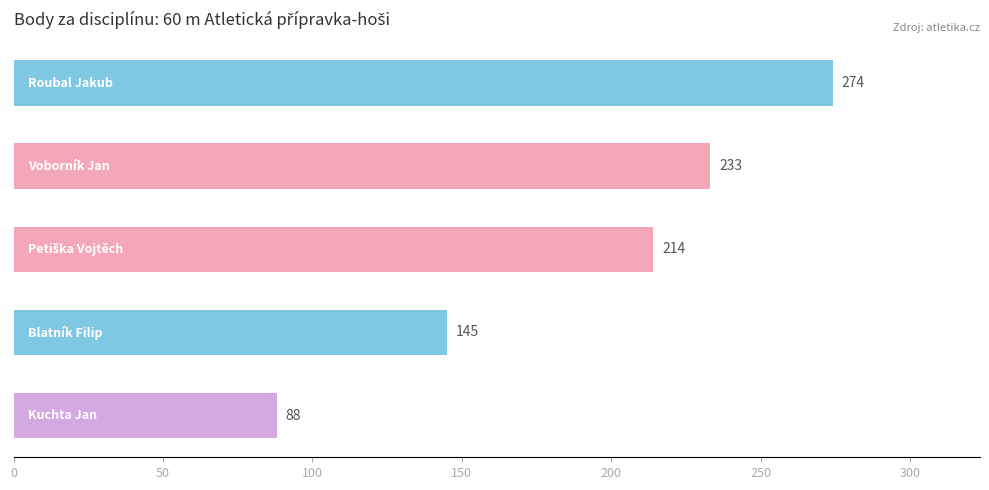

What is the average value?

191